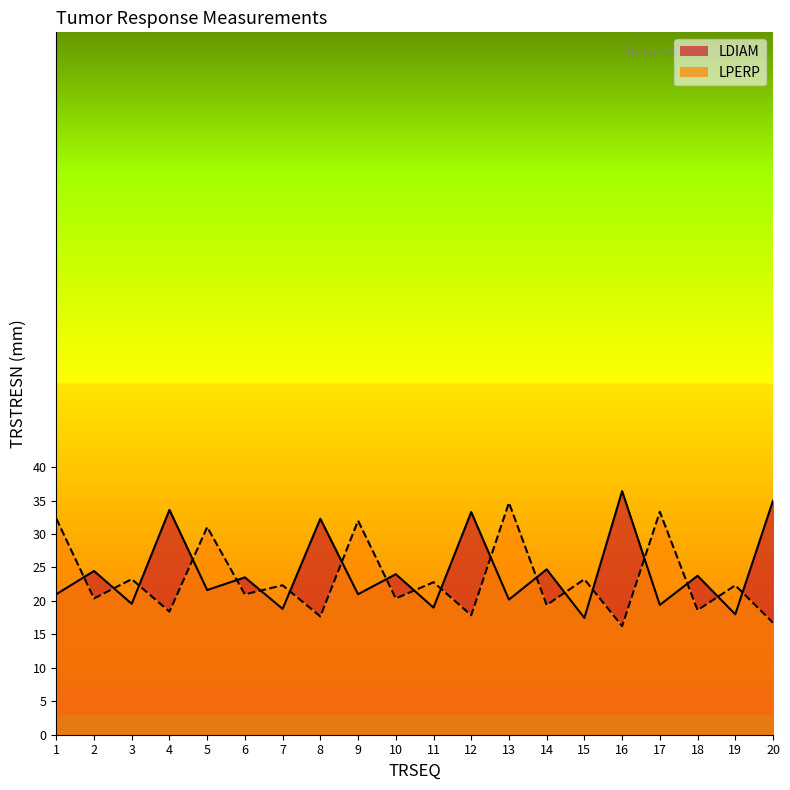

What is the lowest value of the LPERP series?

16.2